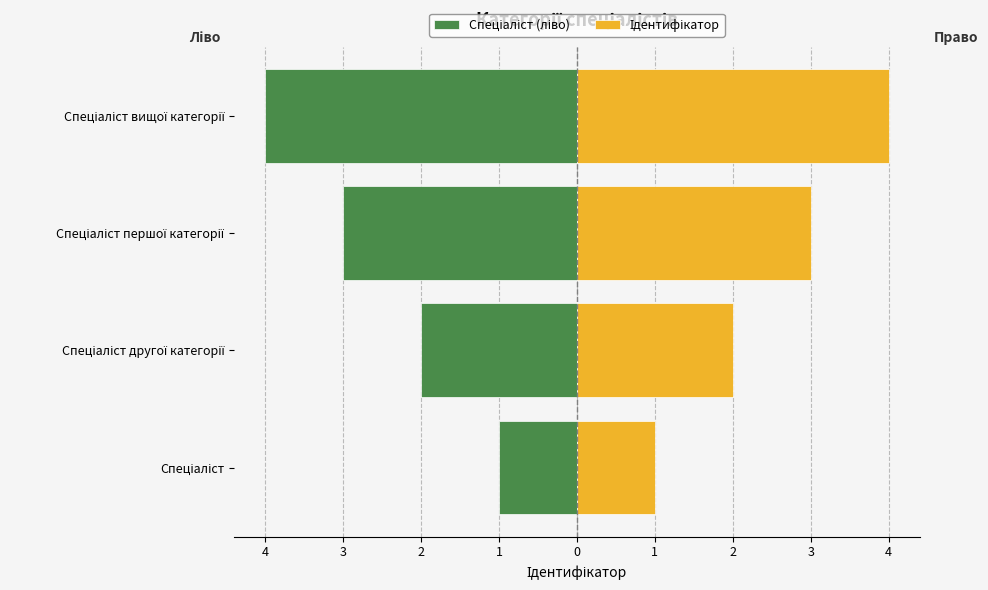

How many bars are there in each group?

2